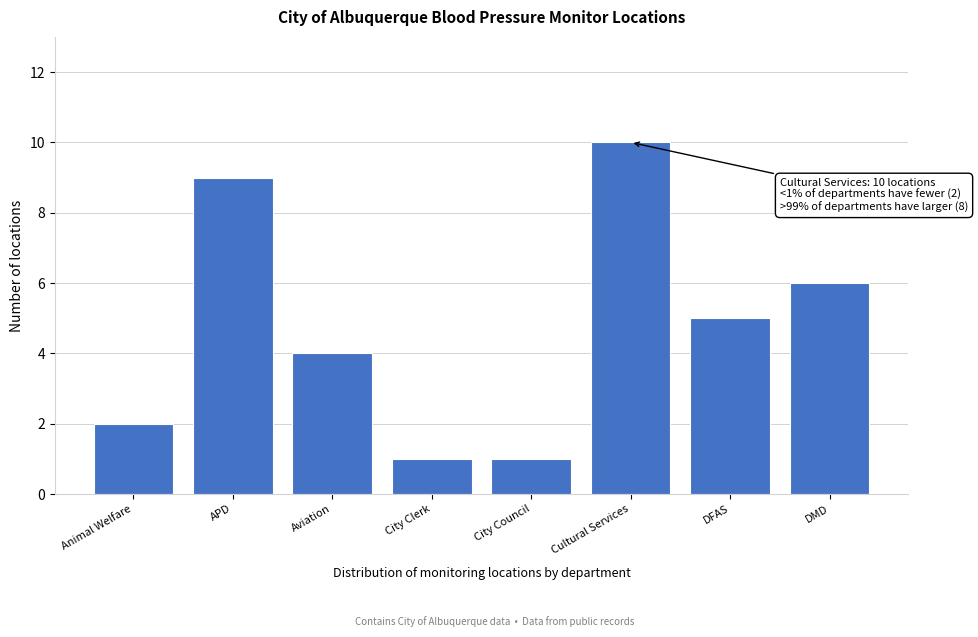

Reading left to right, extract all data points from this chart.

Animal Welfare=2	APD=9	Aviation=4	City Clerk=1	City Council=1	Cultural Services=10	DFAS=5	DMD=6